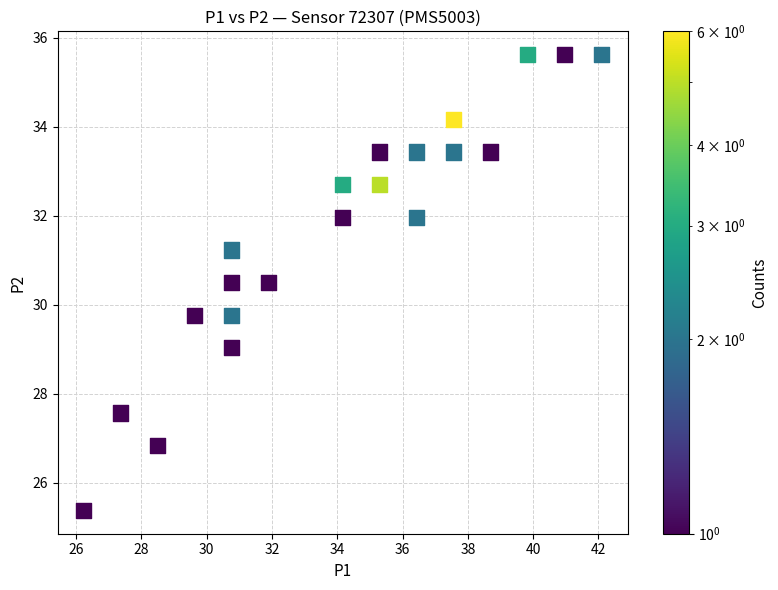

What is the range of X values (max minus min)?

15.9